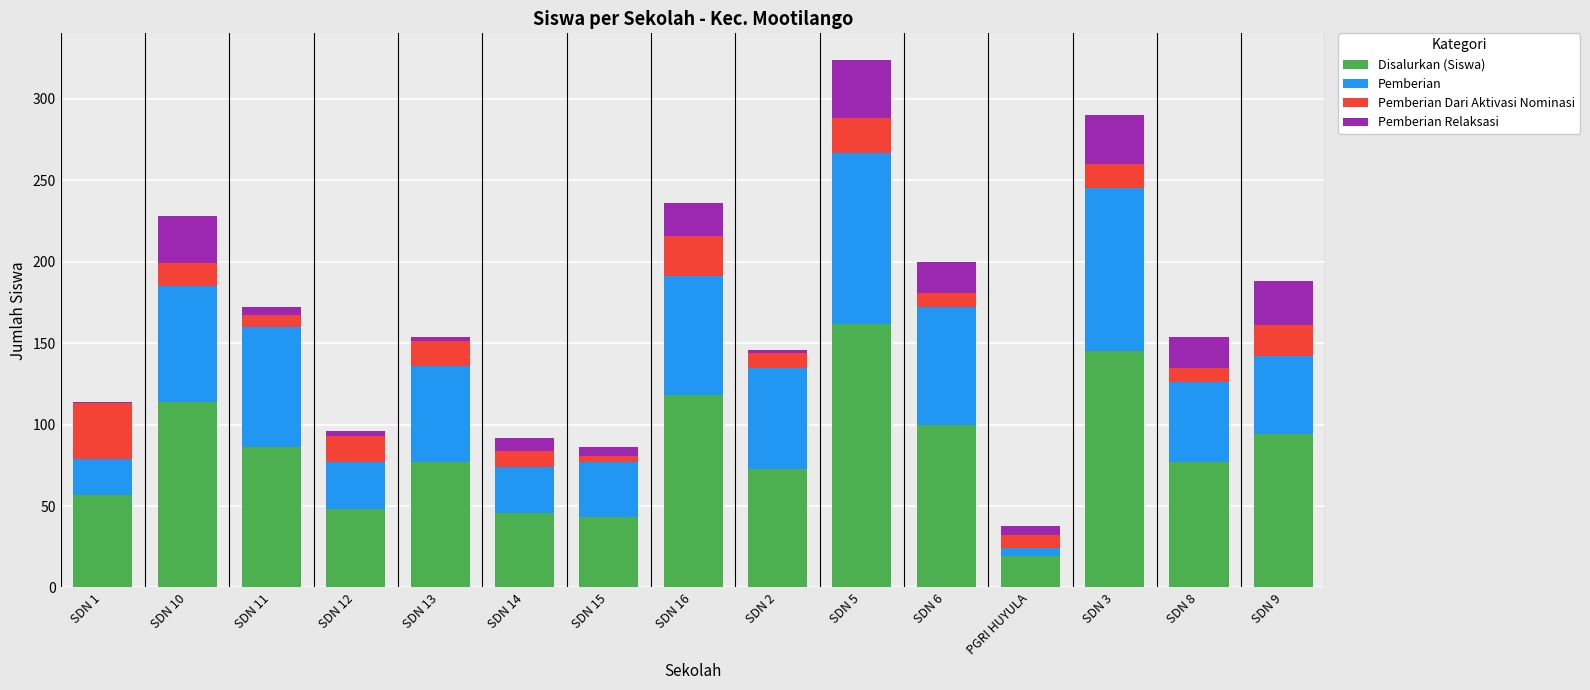

At which category is the sum across all series the highest?

SDN 5